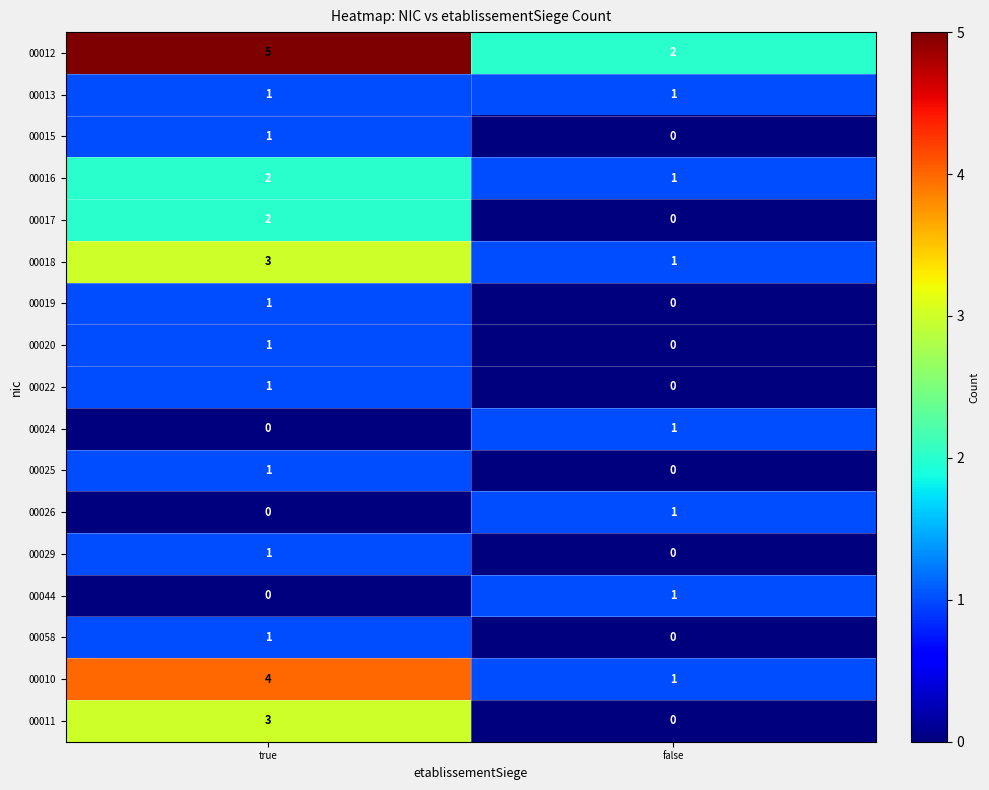

At which label is 00020 closest to 0?

false